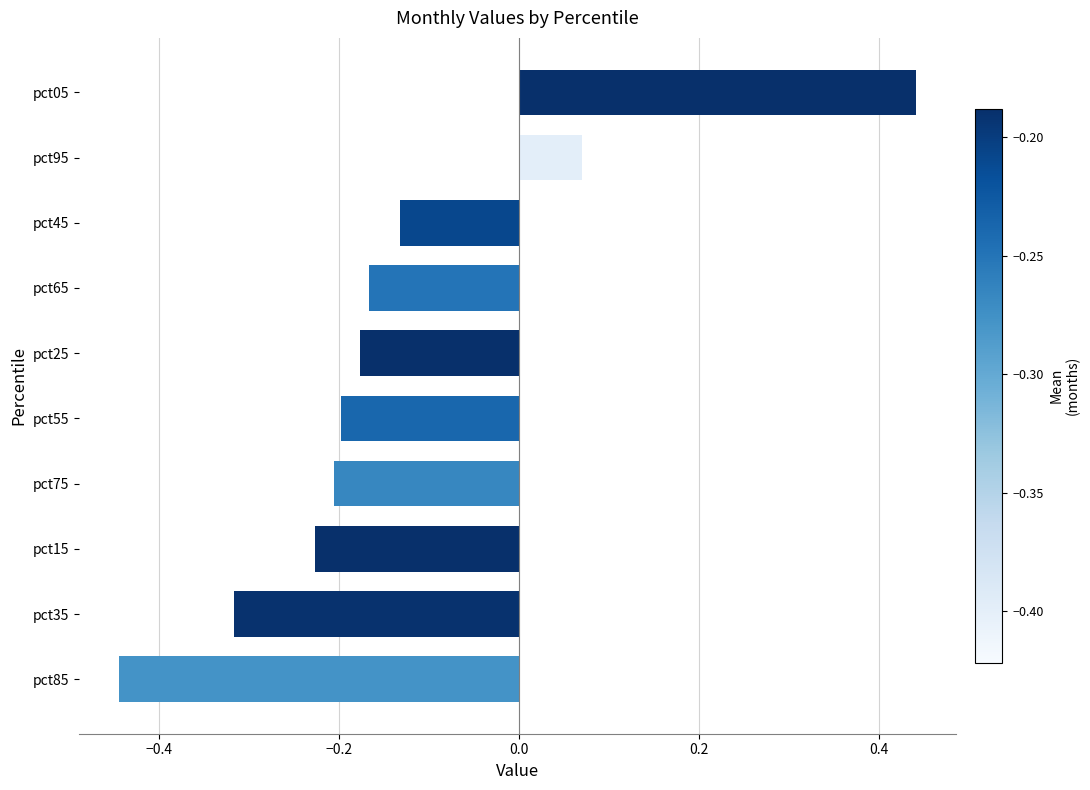

How many data points are less than 0?

8